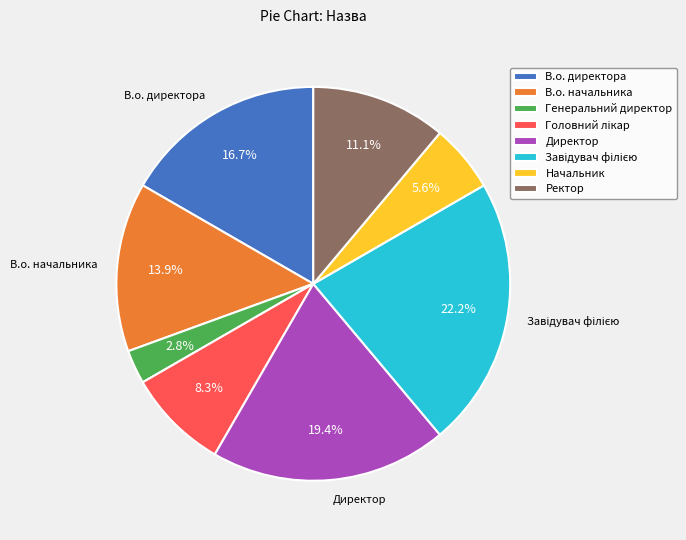

Is there any slice that represents more than half of the pie?

No